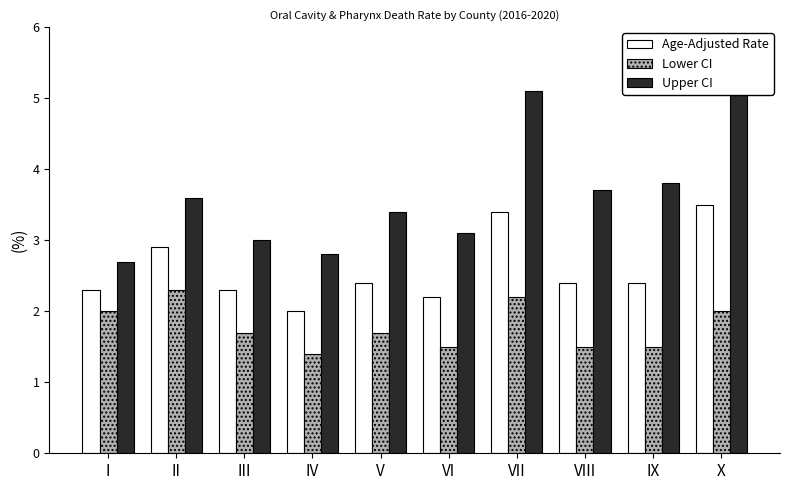

Are the bars grouped side by side (vs. stacked)?

Yes